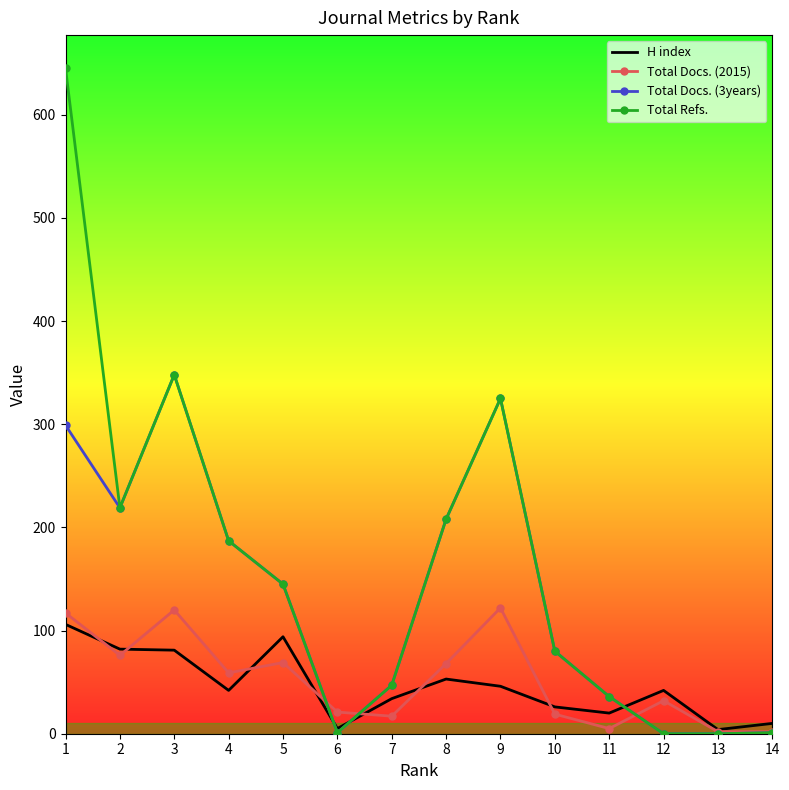

True or false: Total Refs. and Total Docs. (2015) intersect in this chart.

True